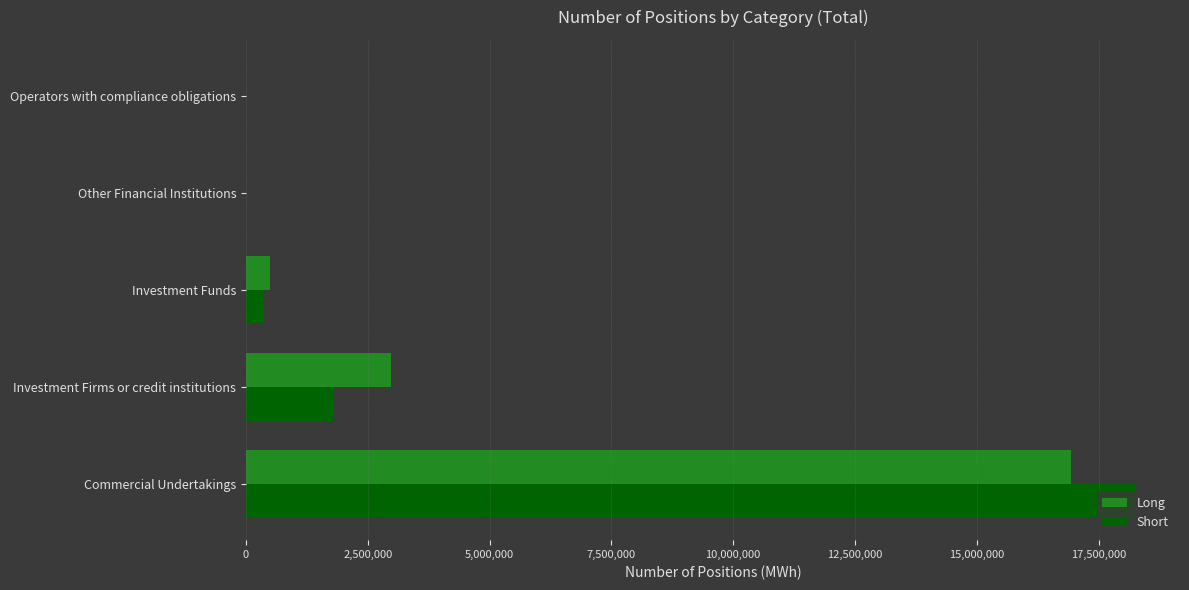

Count the number of categories in the chart.

5